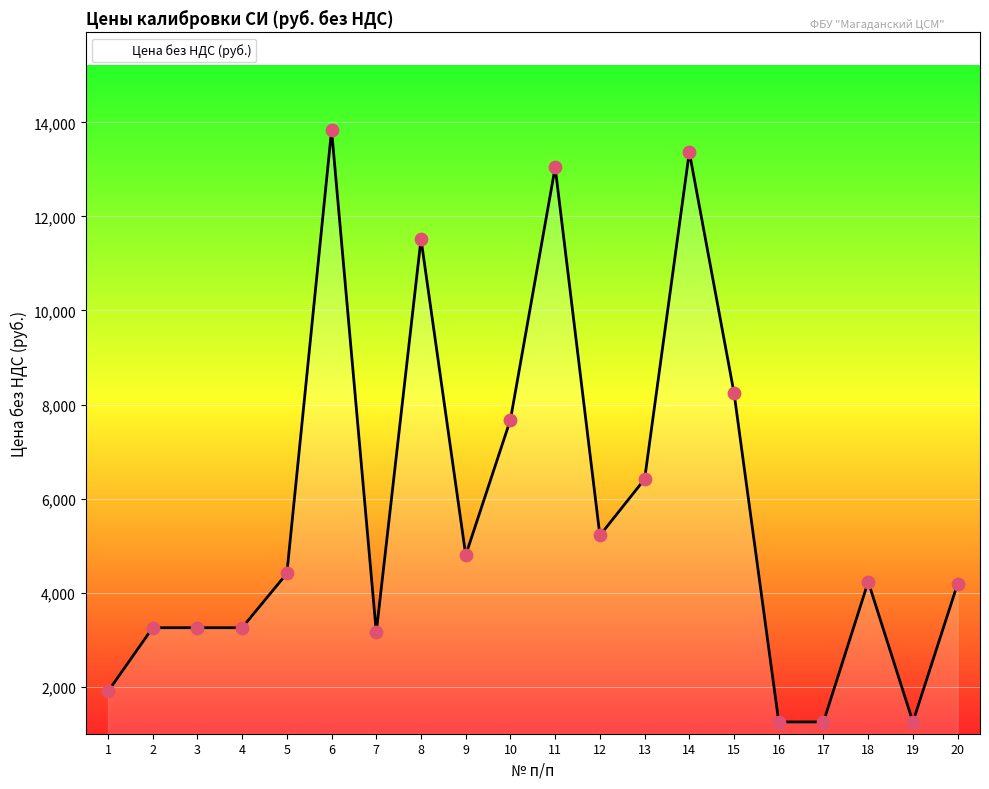

Approximately how many times larger is the value at 5 compared to 1?

2.3